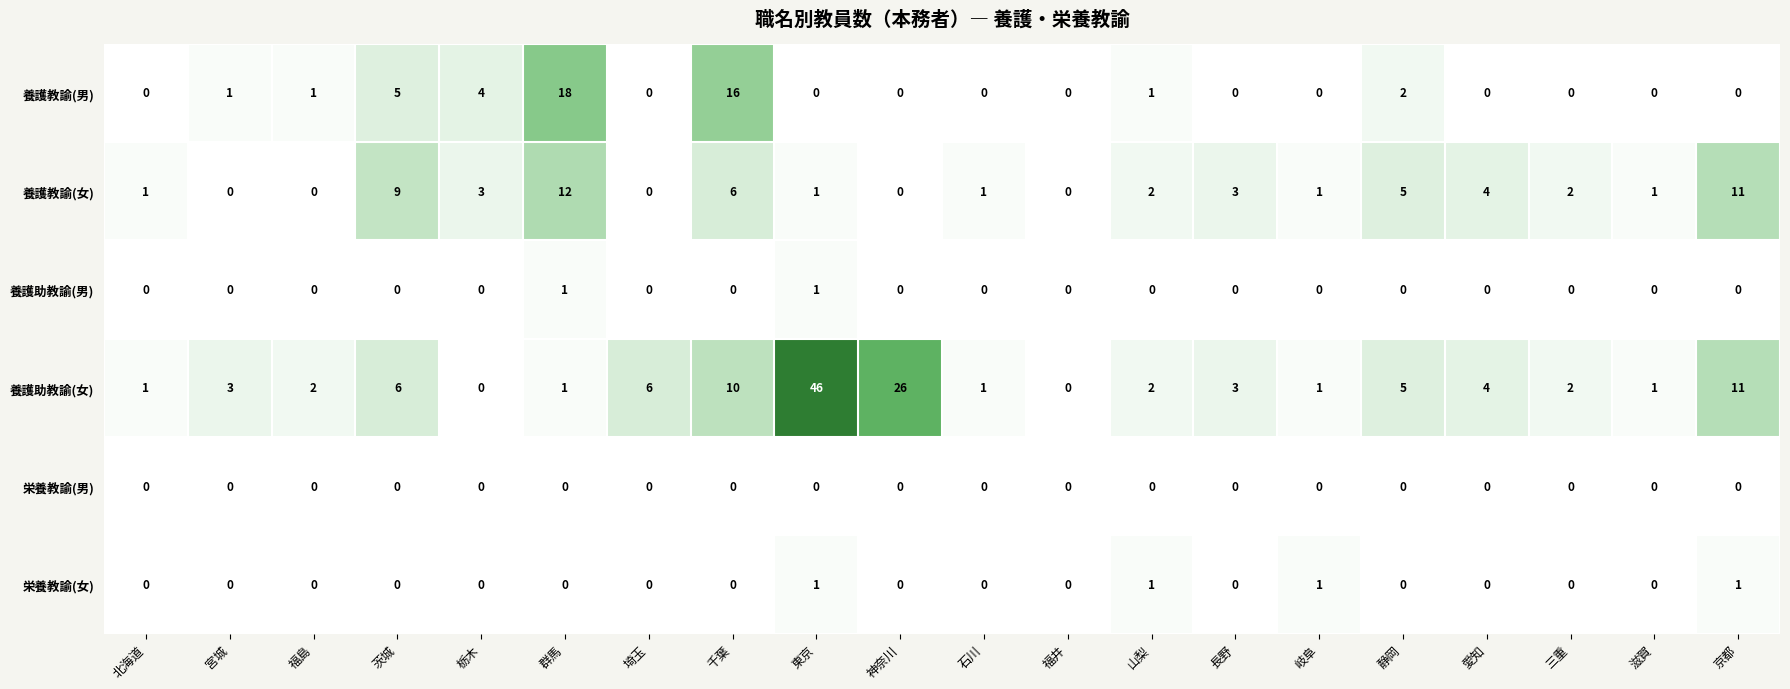

What is the sum of all 栄養教諭(女) values?

4